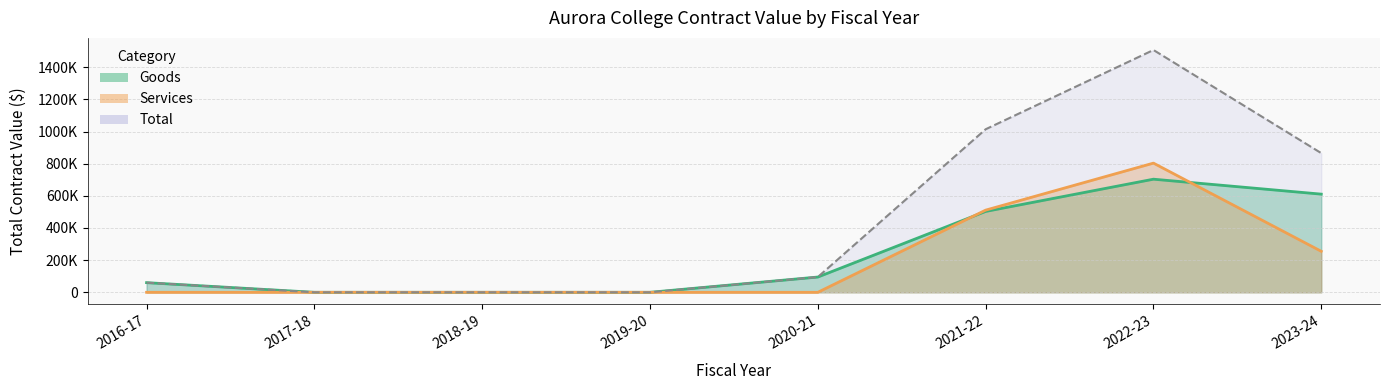

How many values exceed 94998?

4